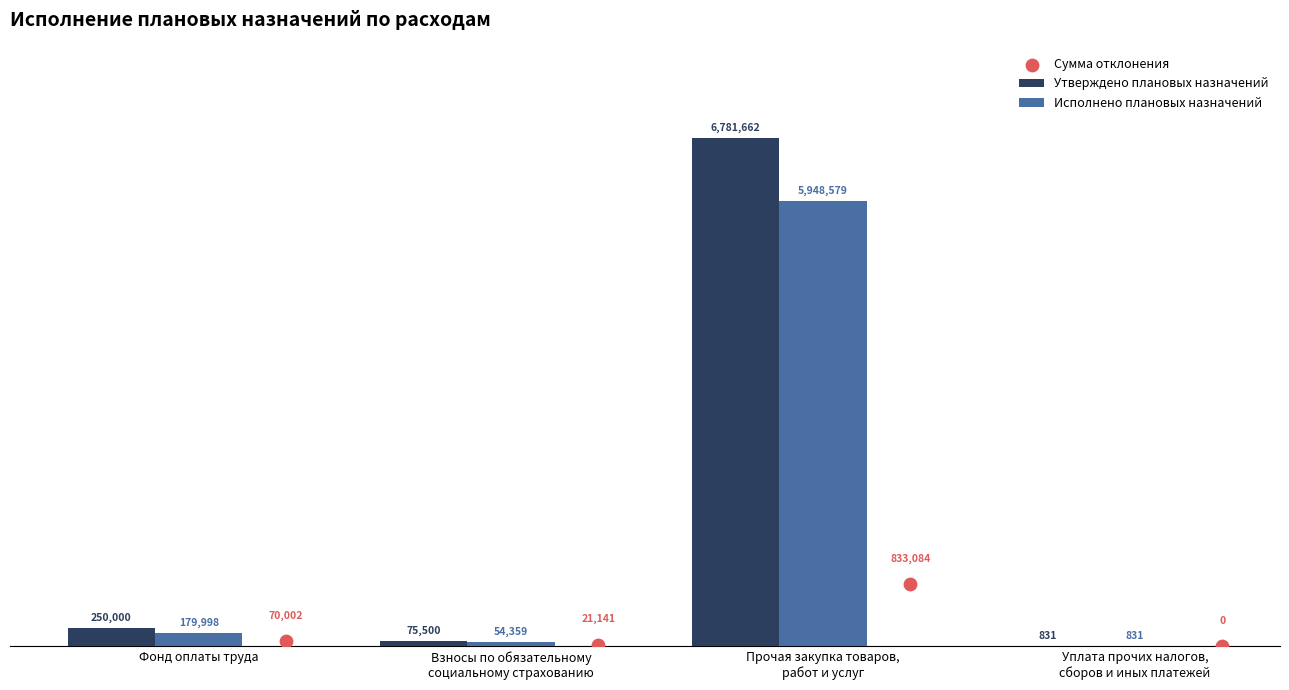

Is the value of Сумма отклонения at Уплата прочих налогов,
сборов и иных платежей greater than the value of Исполнено плановых назначений at Уплата прочих налогов,
сборов и иных платежей?

No